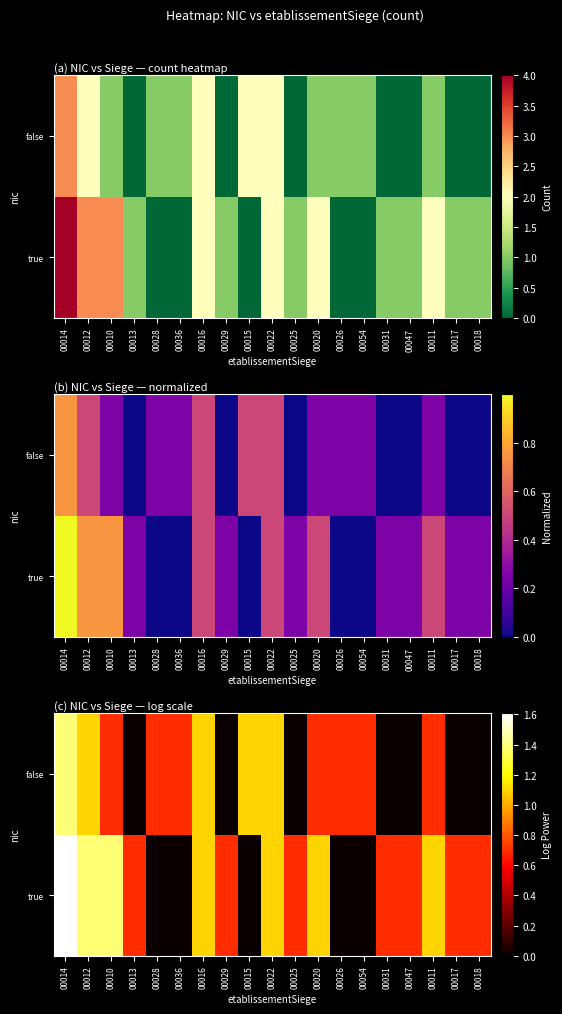

How many categories are shown in the chart?

19